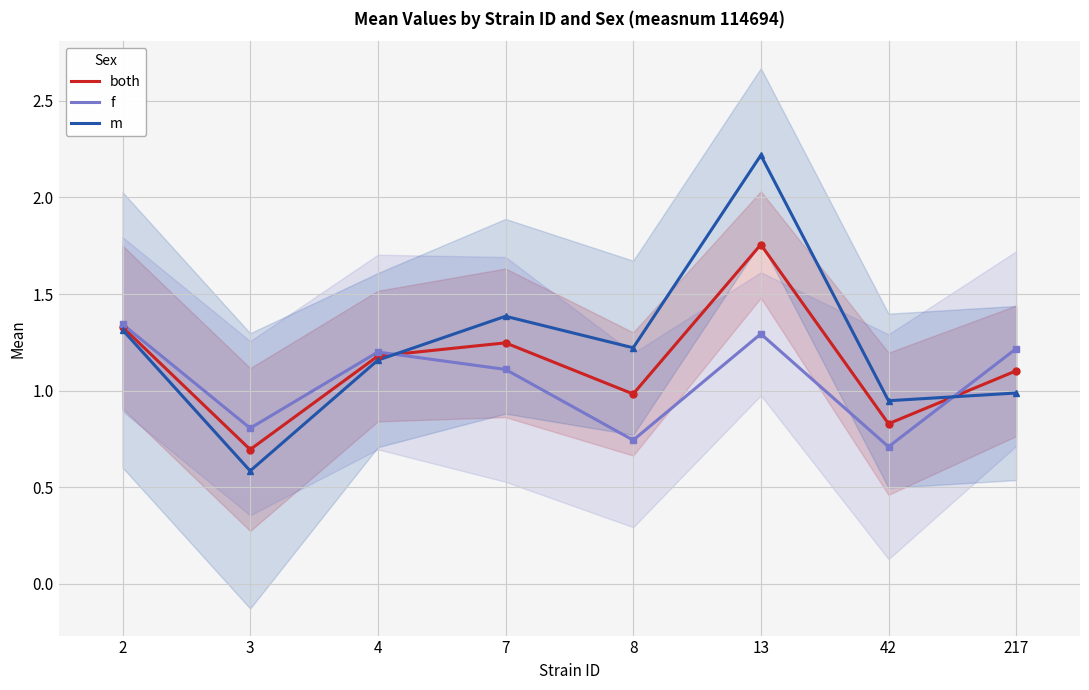

At how many categories does at least one series exceed 0?

8